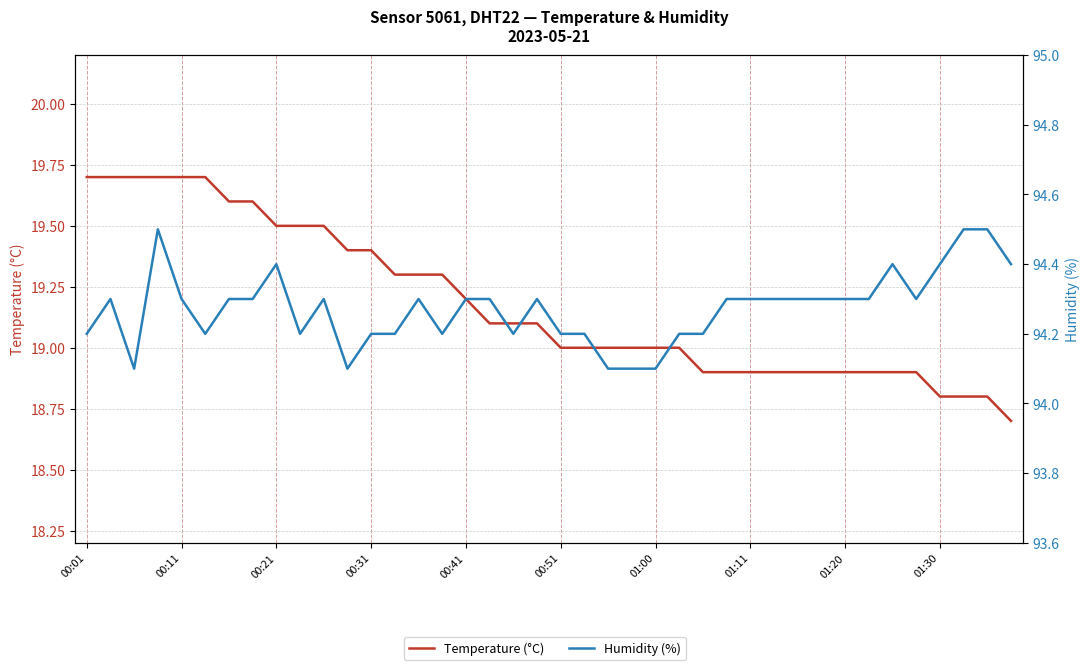

What are all the series names shown in the legend?

Temperature (°C), Humidity (%)